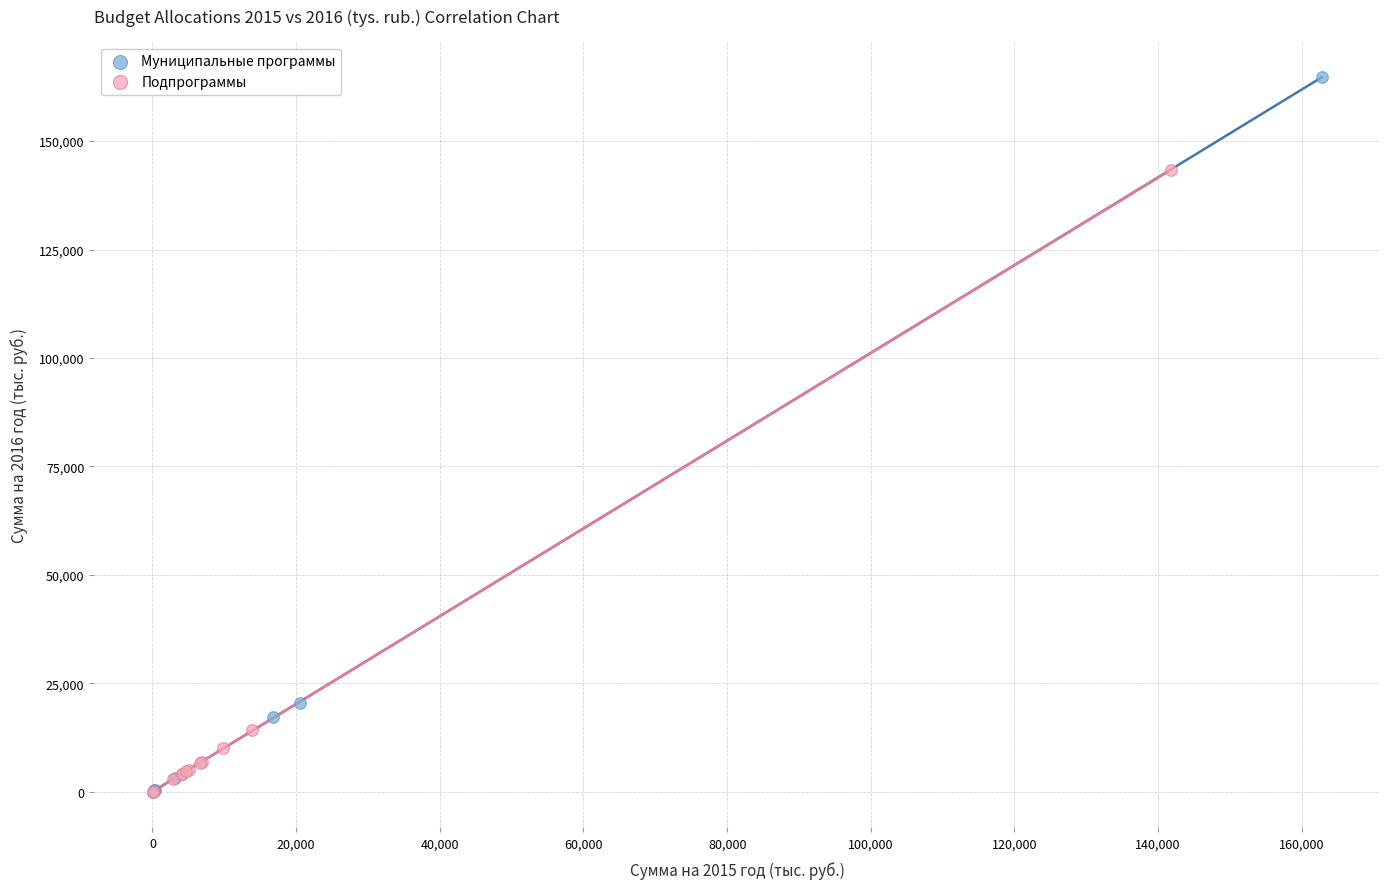

Which series has the largest Y range (max minus min)?

Муниципальные программы